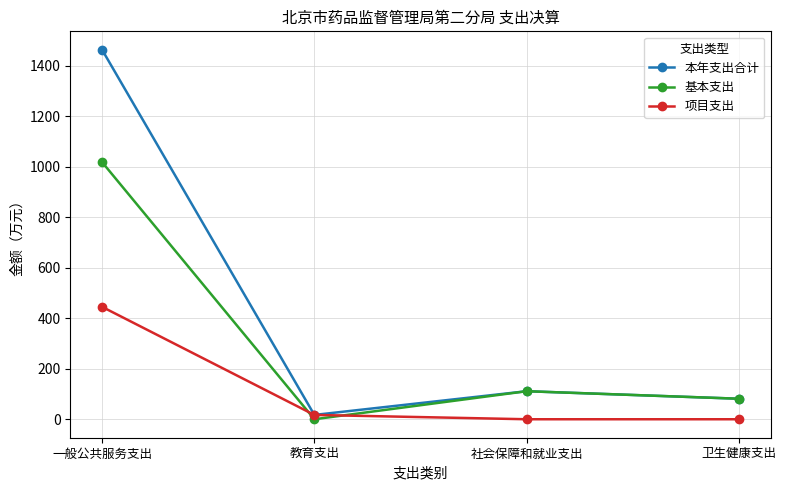

Read the 项目支出 value at 一般公共服务支出.

445.1